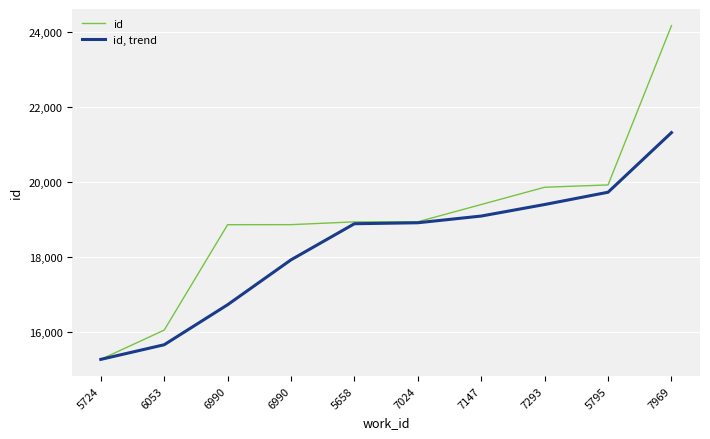

What is the sum of all id, trend values?

182905.0